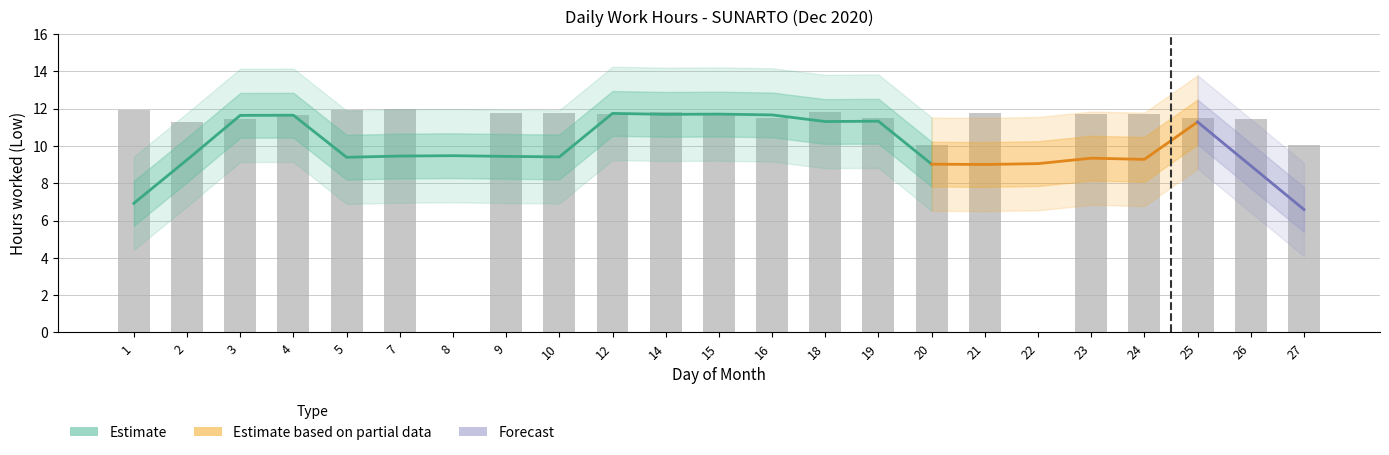

Which has a higher value, 5 or 9?

5